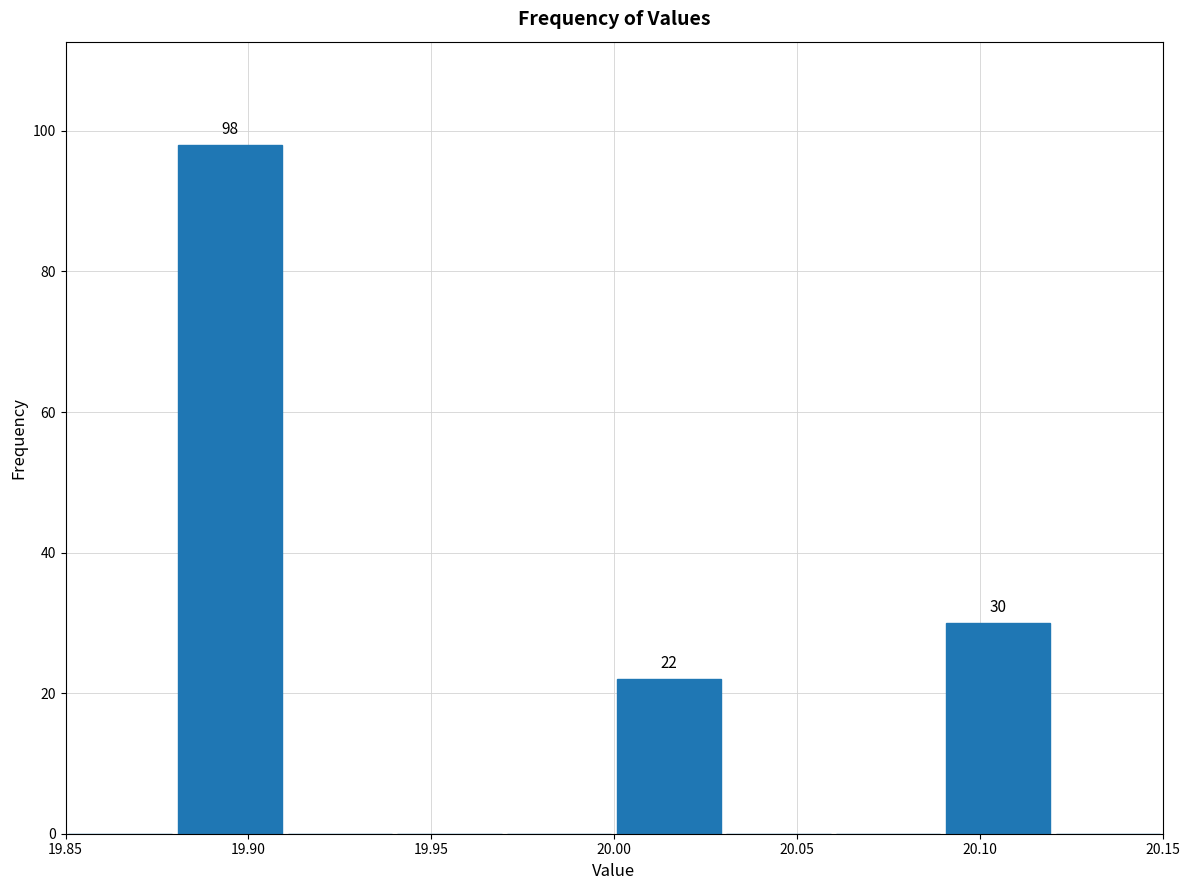

Over which range of the x-axis is the bar tallest?

19.88 to 19.91